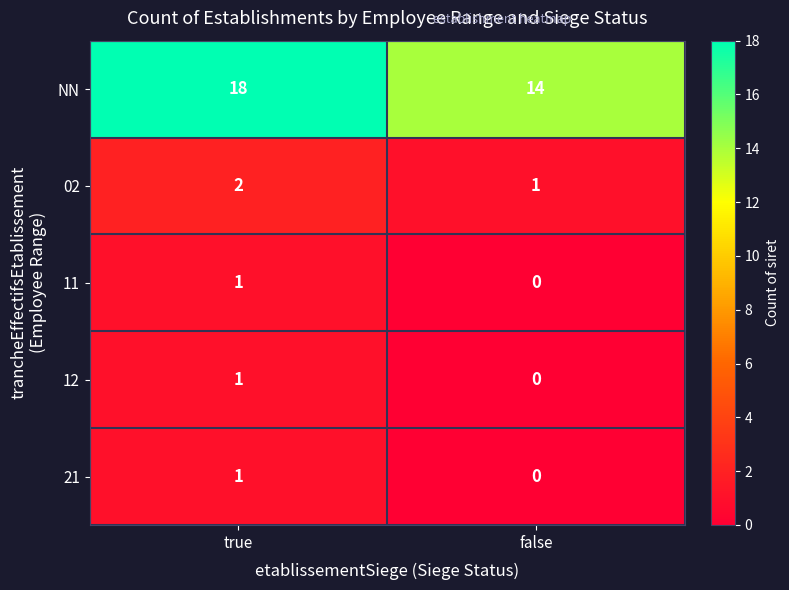

Between true and false, which series saw the biggest shift?

NN